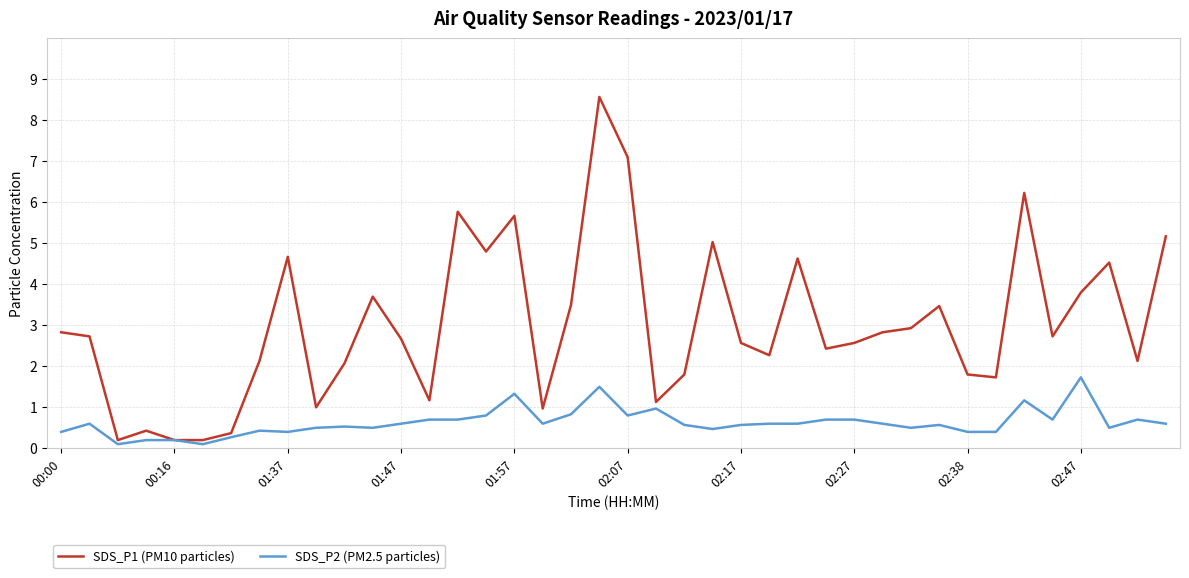

Which series has the widest spread of values?

SDS_P1 (PM10 particles)